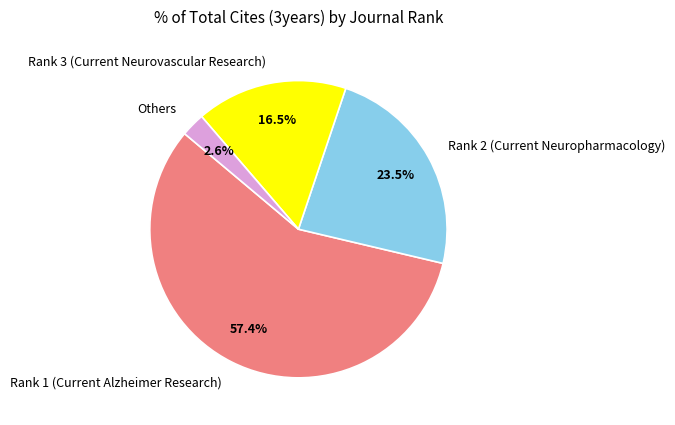

What is the smallest slice in the pie chart?

Others